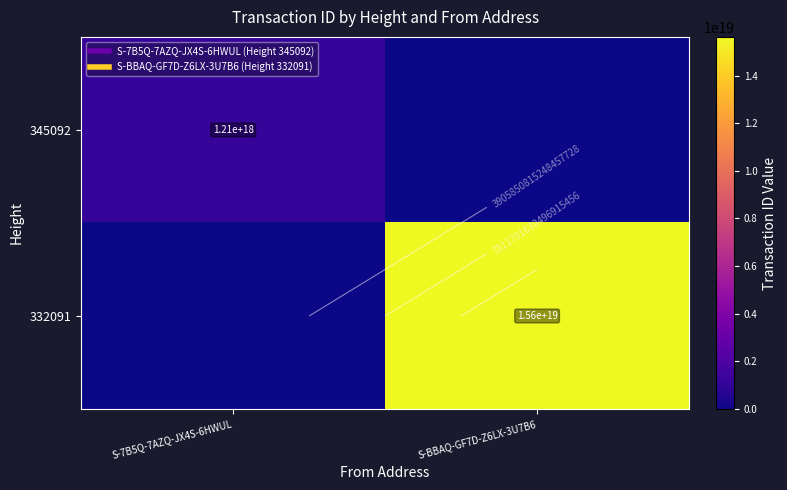

Is the value of 345092 at S-BBAQ-GF7D-Z6LX-3U7B6 greater than the value of 332091 at S-7B5Q-7AZQ-JX4S-6HWUL?

No